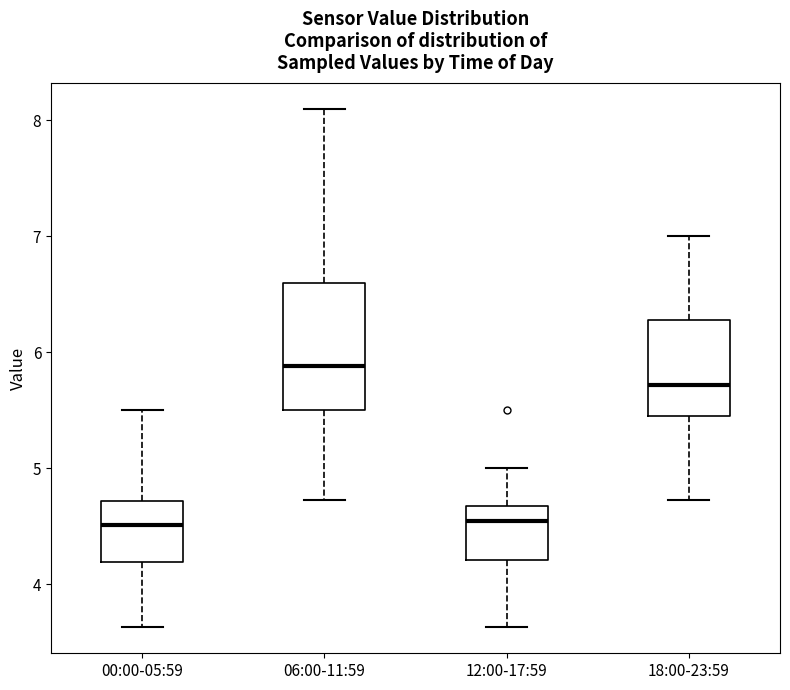

Comparing the boxes themselves (not the whiskers), which one is the tallest?

06:00-11:59